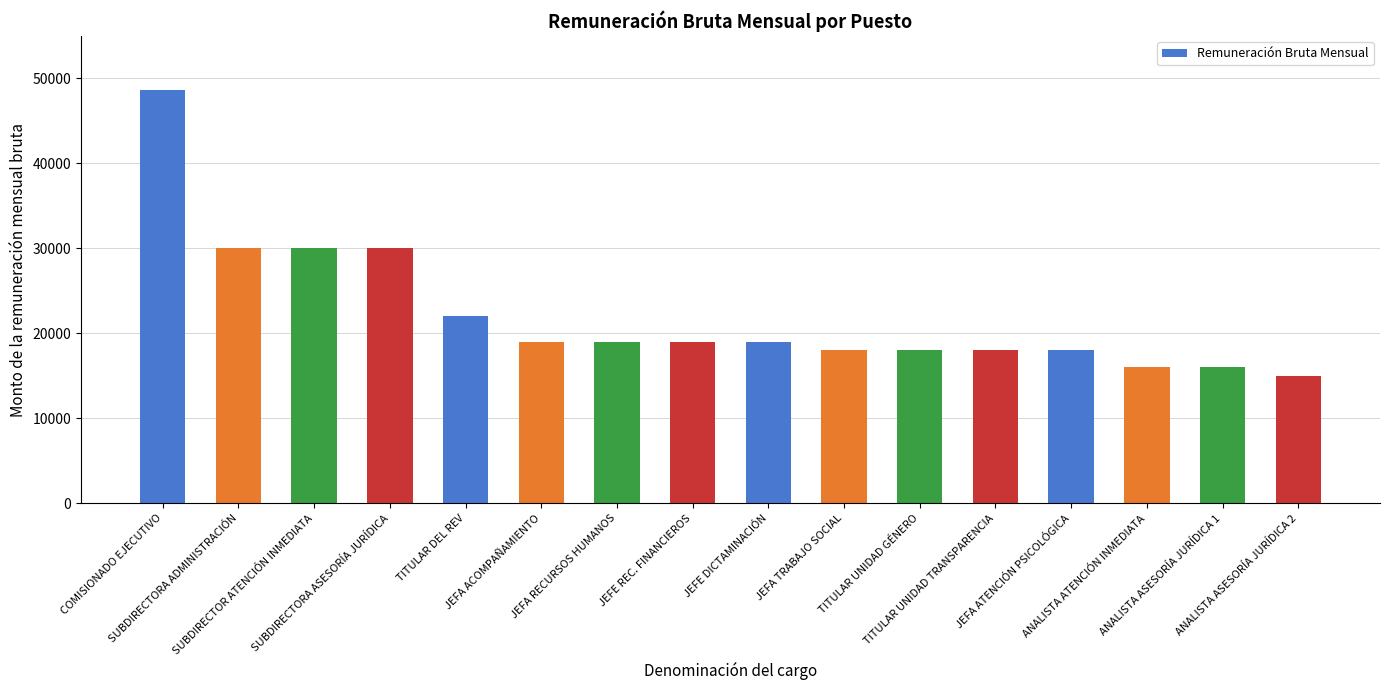

What is the difference between the maximum and minimum values?

33640